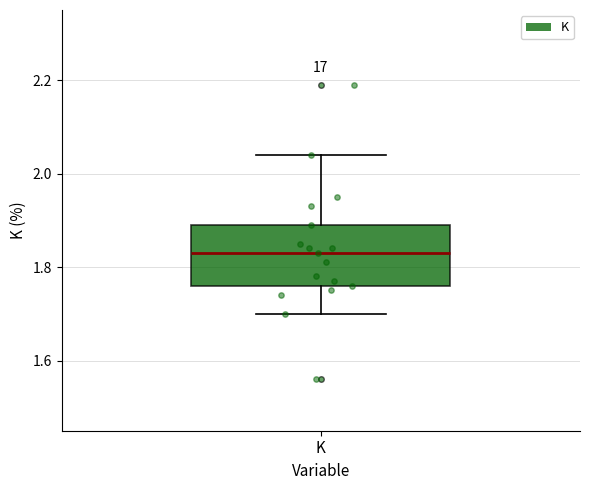

Read this box plot against the y-axis: the position of the median line, the range covered by the box, and the ends of both whiskers. The values are not printed on the chart, so give them approximately, as read against the axis.

median 1.84, box 1.76 to 1.90, whiskers 1.70 to 2.04